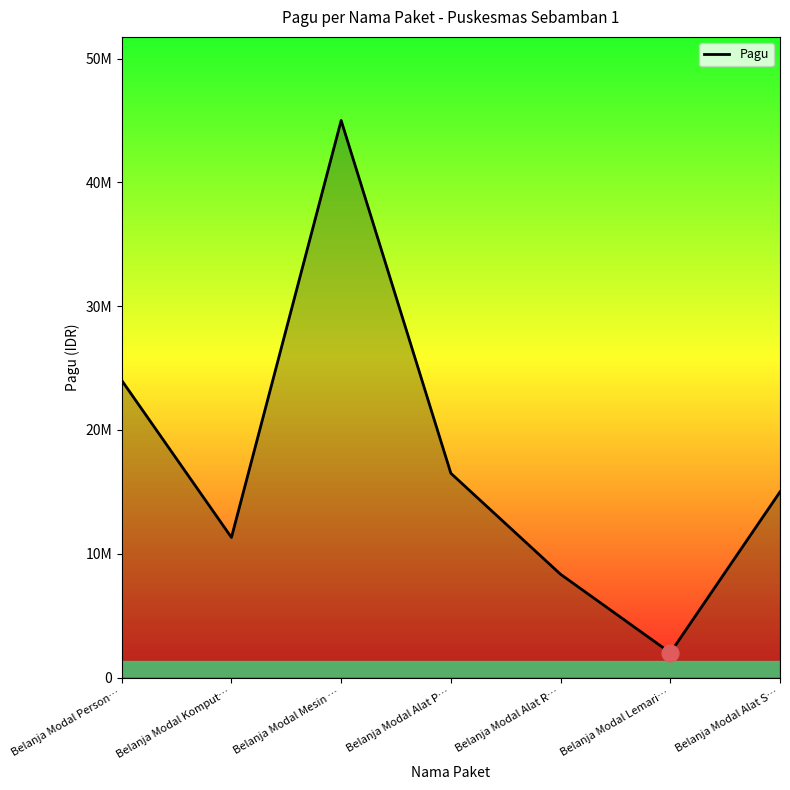

Does the chart display data point markers on the line(s)?

No